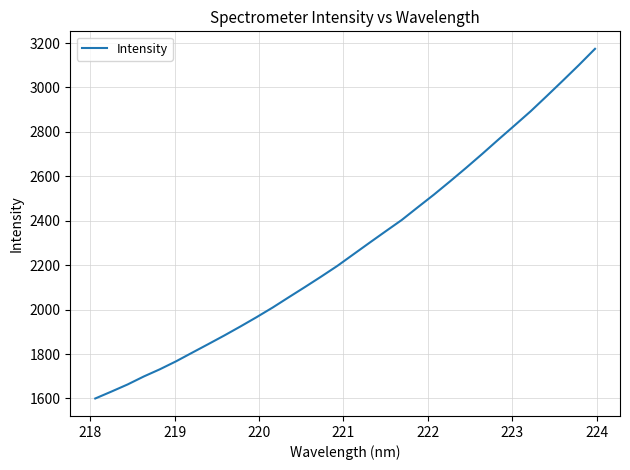

What is the difference between the maximum and minimum values?

1574.1